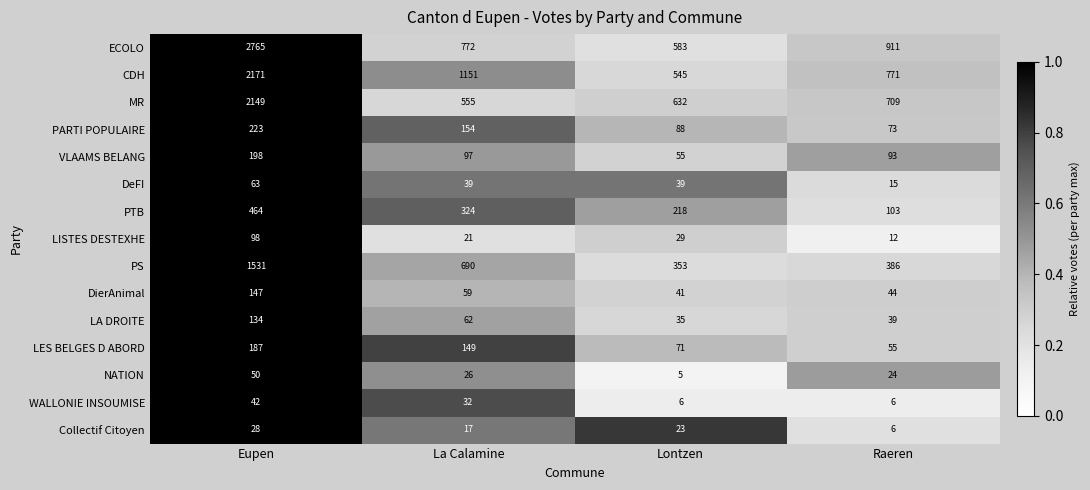

True or false: Collectif Citoyen has a value of 10 at Lontzen.

False